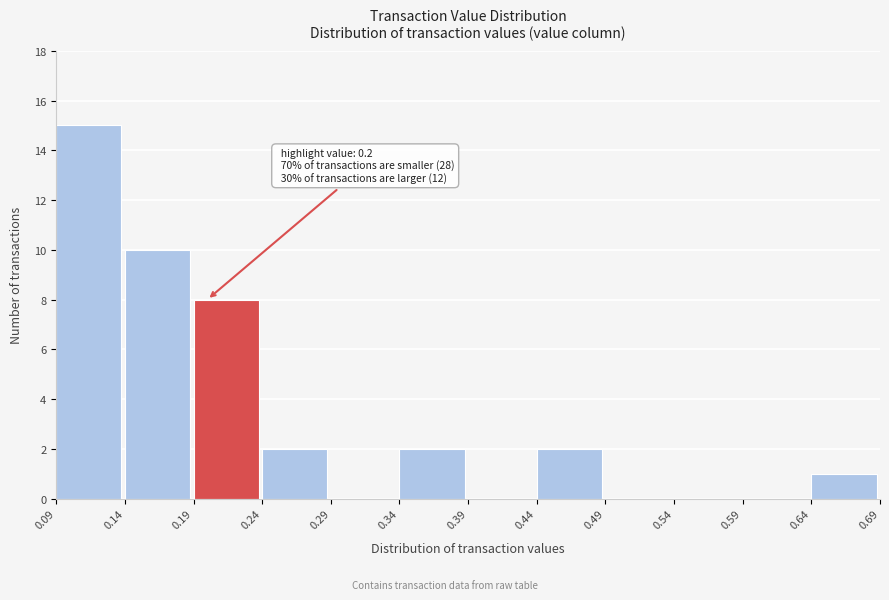

Which range on the x-axis has the tallest bar?

0.09 to 0.14